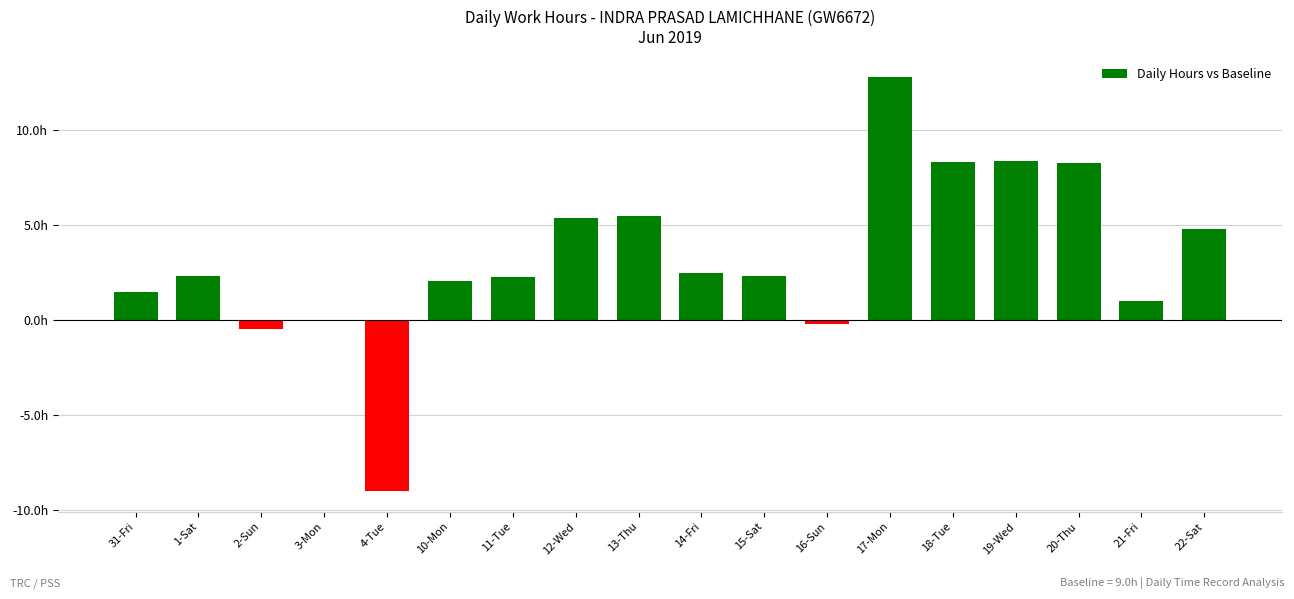

Are the bars horizontal?

No